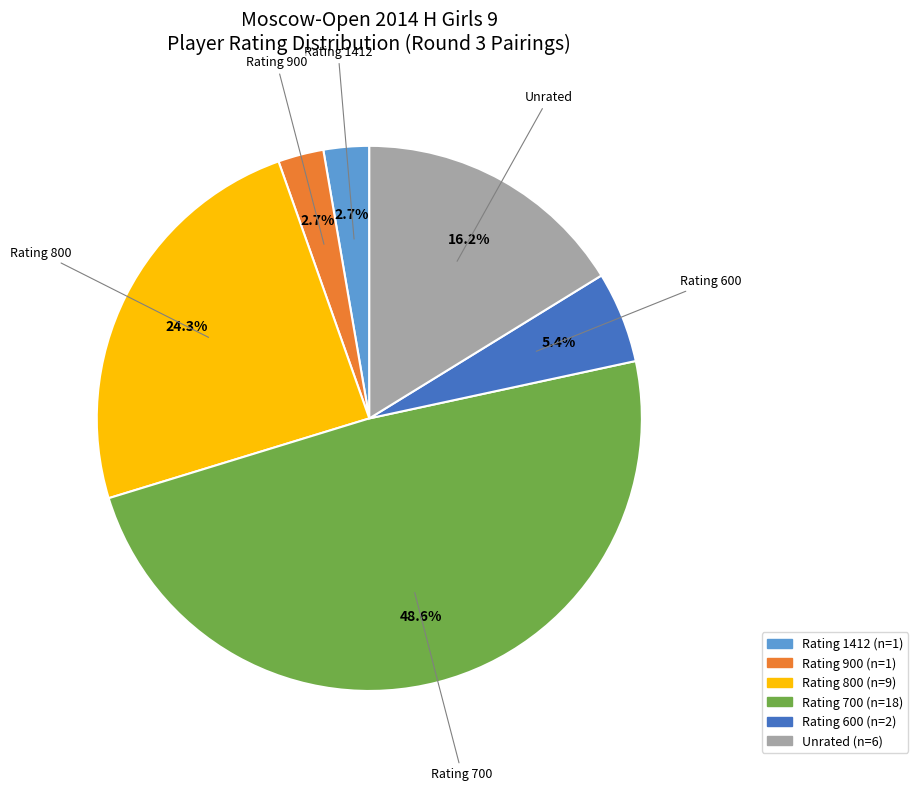

Does any single category account for the majority?

No